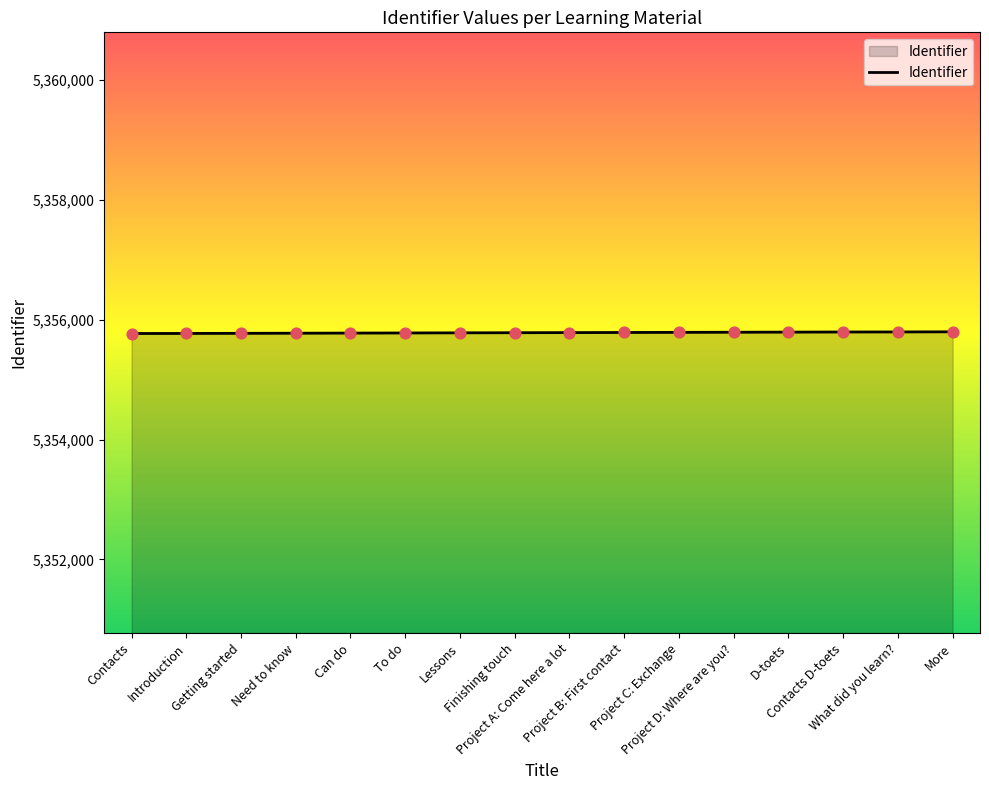

What is the change in value from Introduction to Need to know?

+4